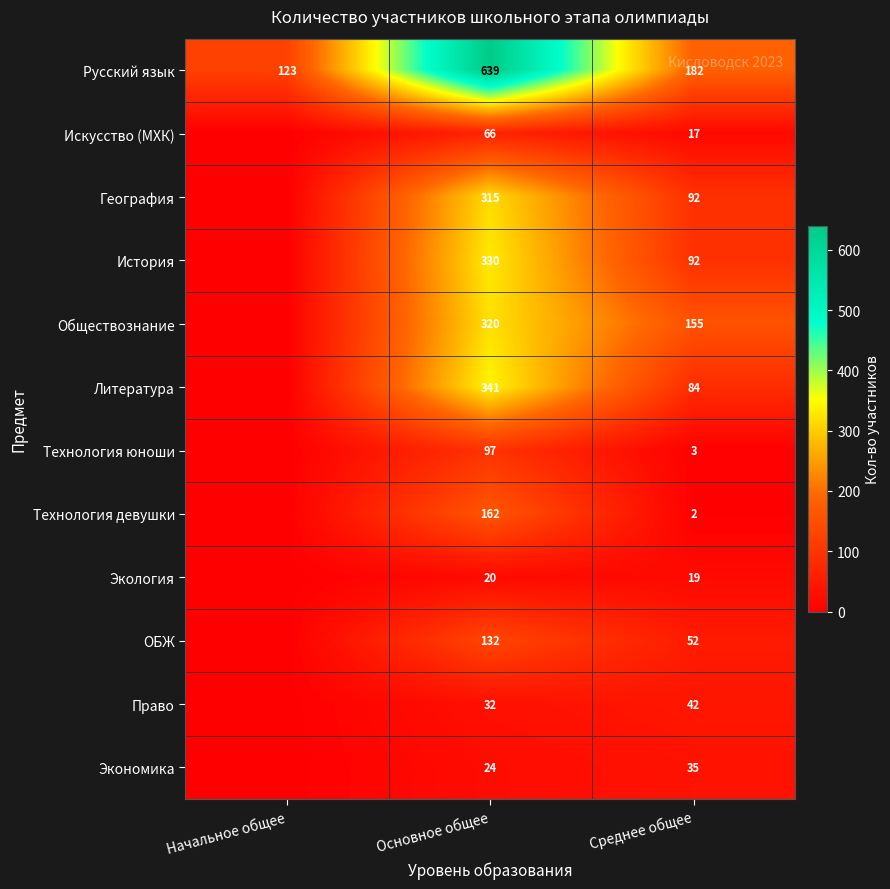

Is the value of Право at Основное общее greater than the value of Обществознание at Основное общее?

No